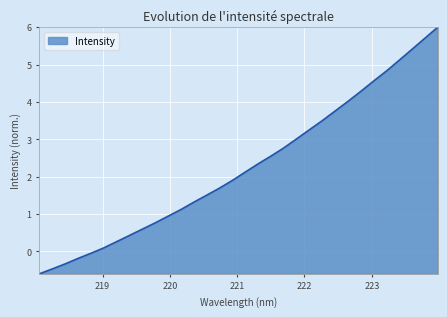

What is the greatest value displayed?

6.0